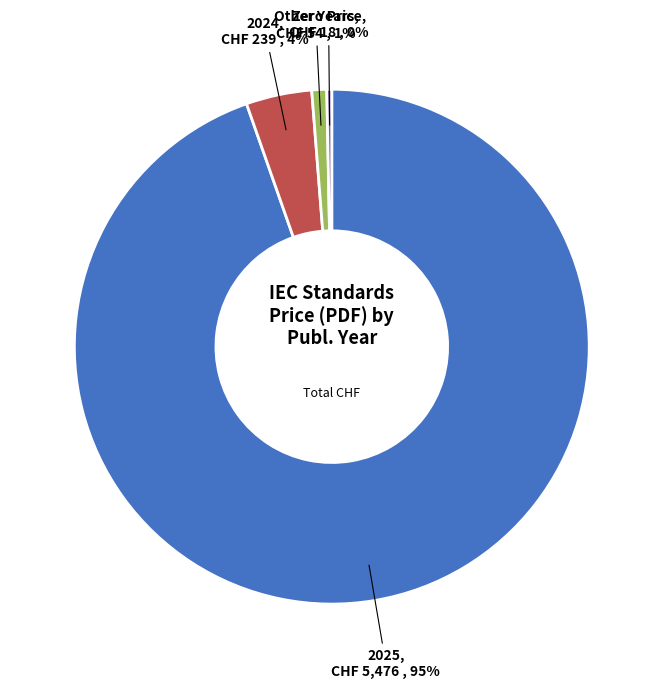

Does any single category account for the majority?

Yes